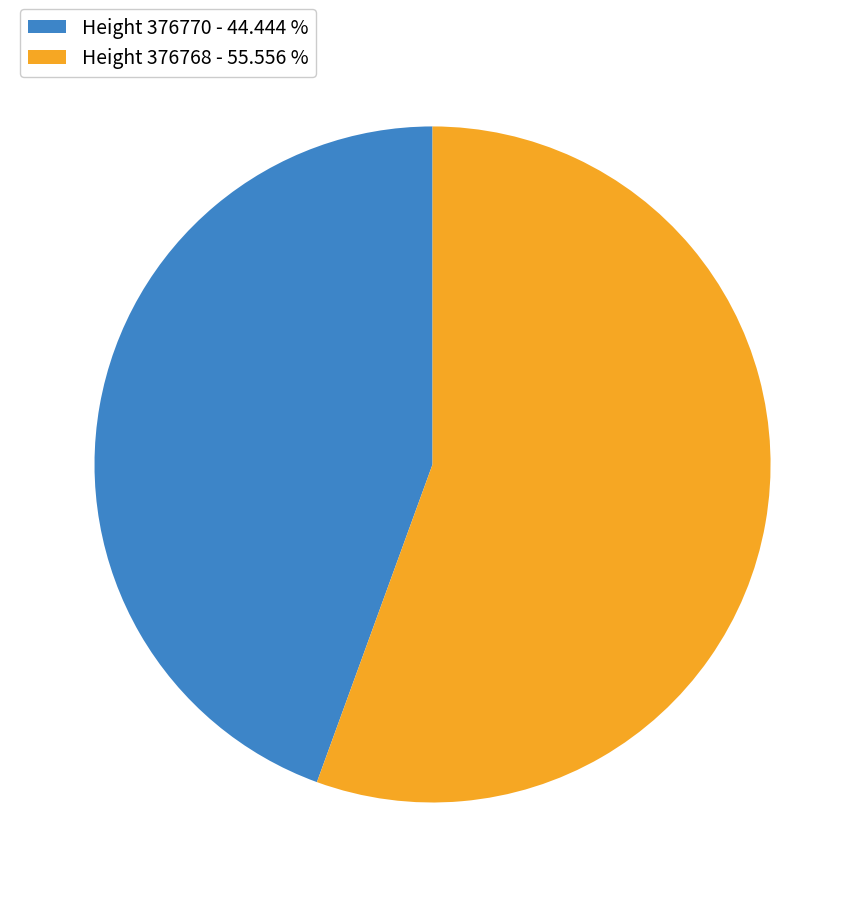

Between Height 376768 - 55.556 % and Height 376770 - 44.444 %, which is larger?

Height 376768 - 55.556 %